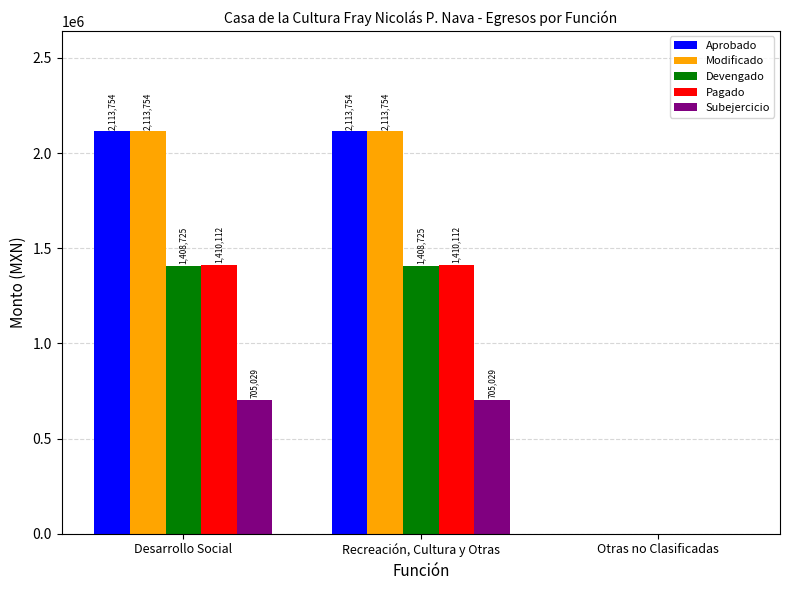

Does the chart contain stacked bars?

No